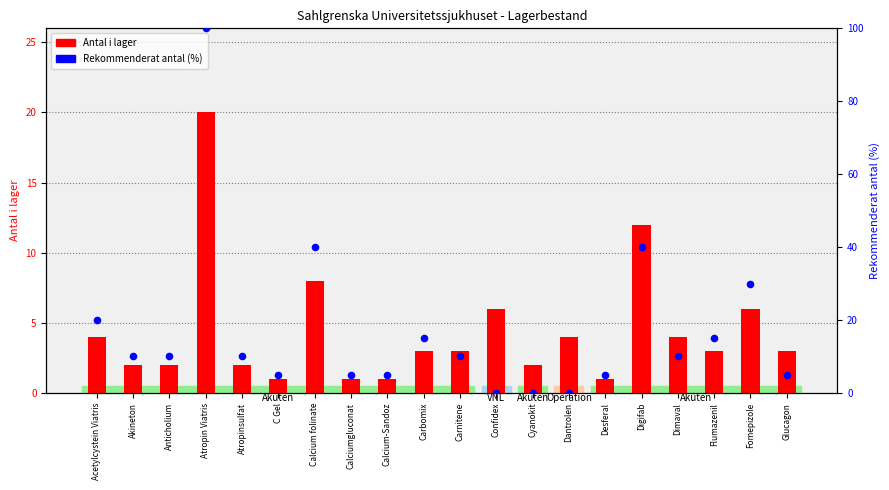

What is the total value across all series at Fomepizole?

36